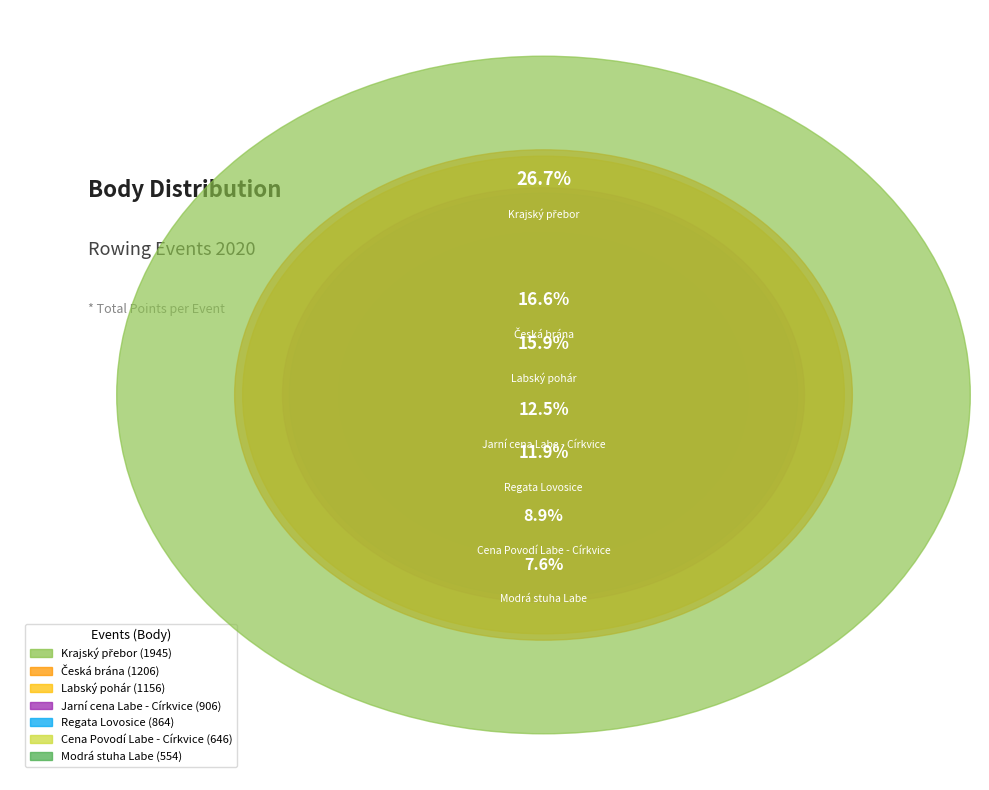

True or false: Jarní cena Labe - Církvice accounts for 12% of the total.

True